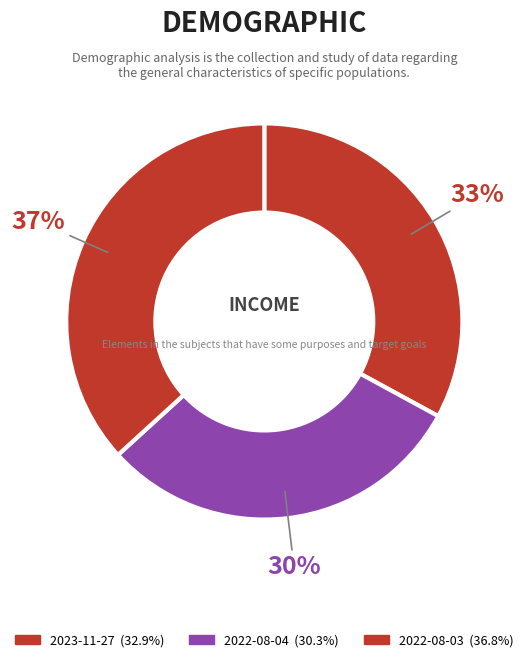

Does 2022-08-04 represent more than half of the total?

No